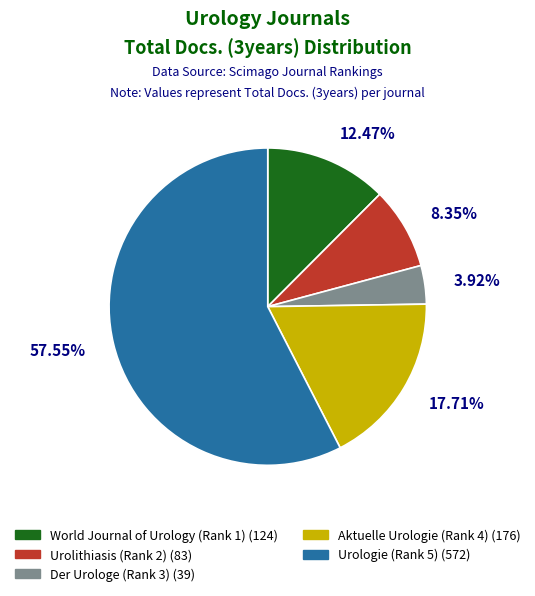

What is the smallest slice in the pie chart?

Der Urologe (Rank 3)